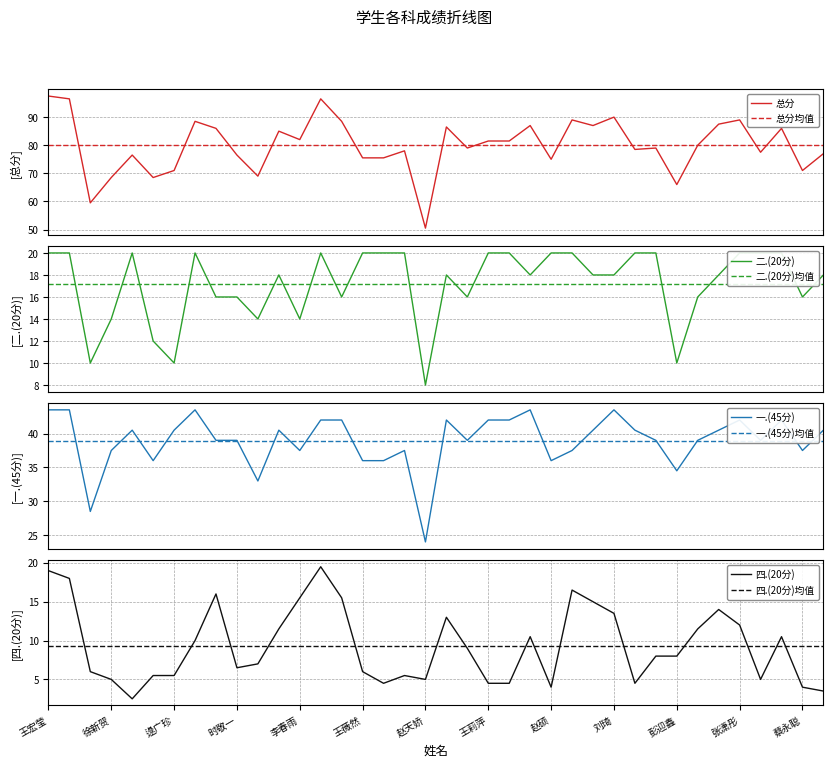

In 总分, how many points are higher than both neighbors (excluding endpoints)?

12